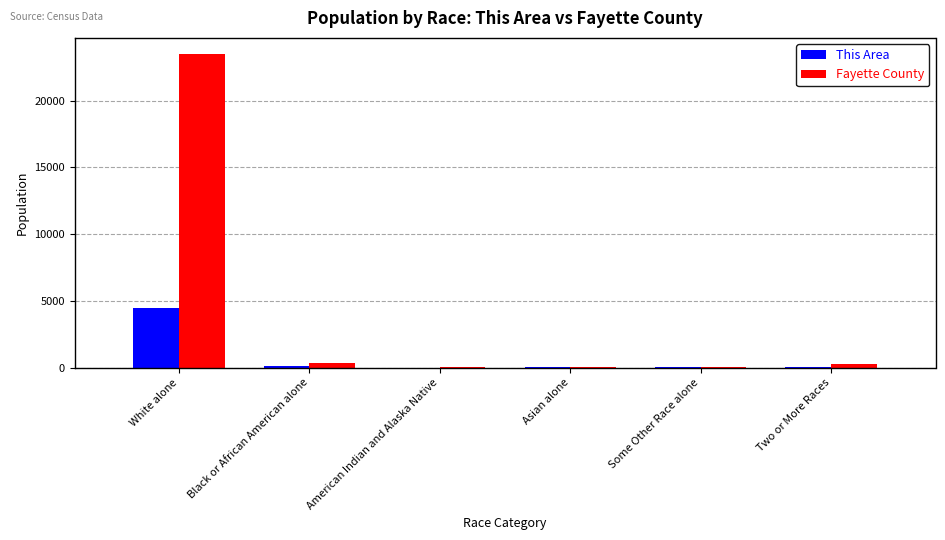

Is it true that Fayette County equals 6578 at White alone?

False